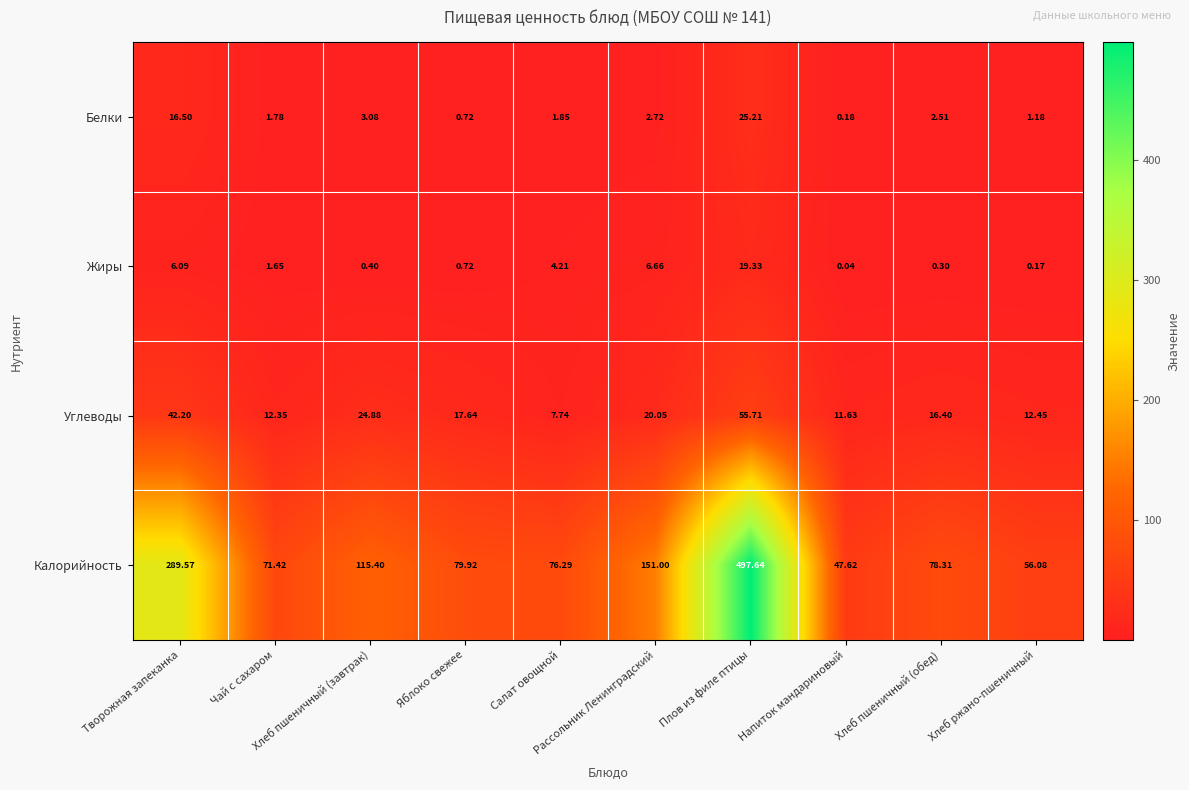

Which series has the largest total across all categories?

Калорийность